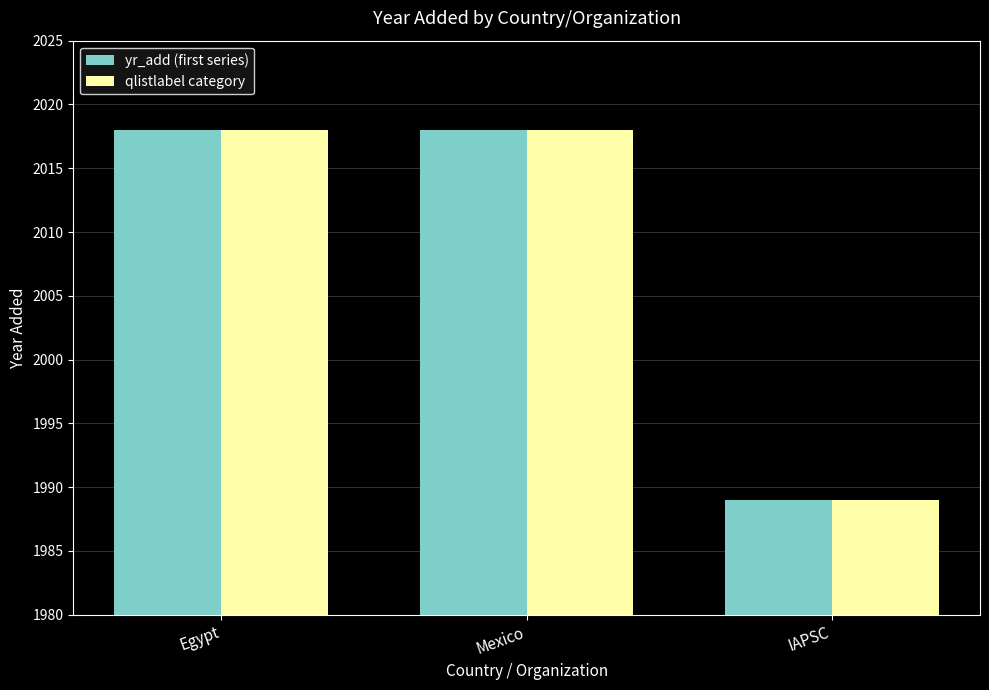

Reading right to left, list all the values displayed in this chart.

yr_add (first series): 1989	2018	2018
qlistlabel category: 1989	2018	2018